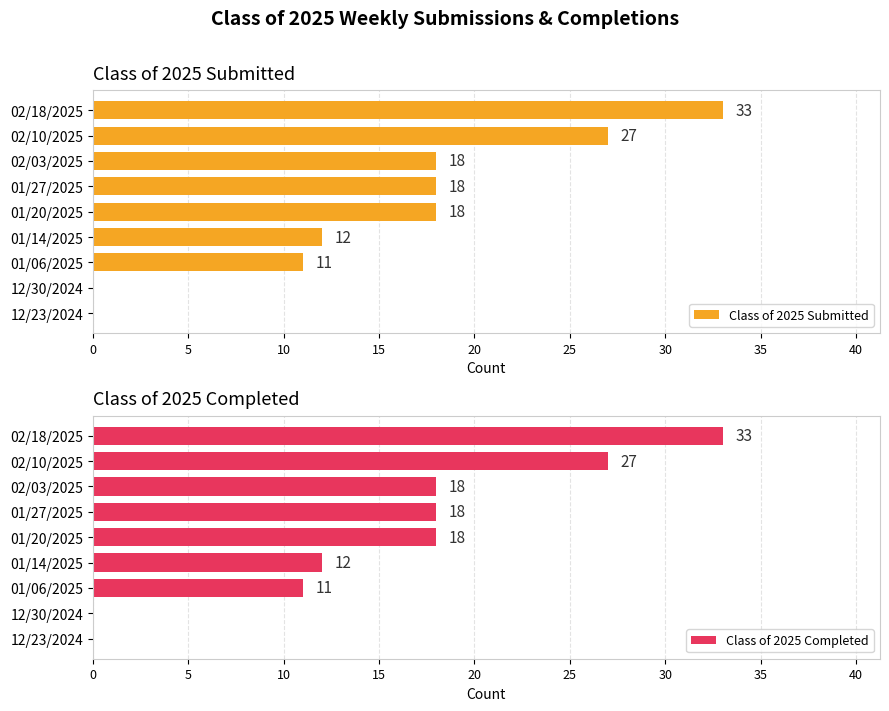

What is the maximum value for Class of 2025 Completed?

33